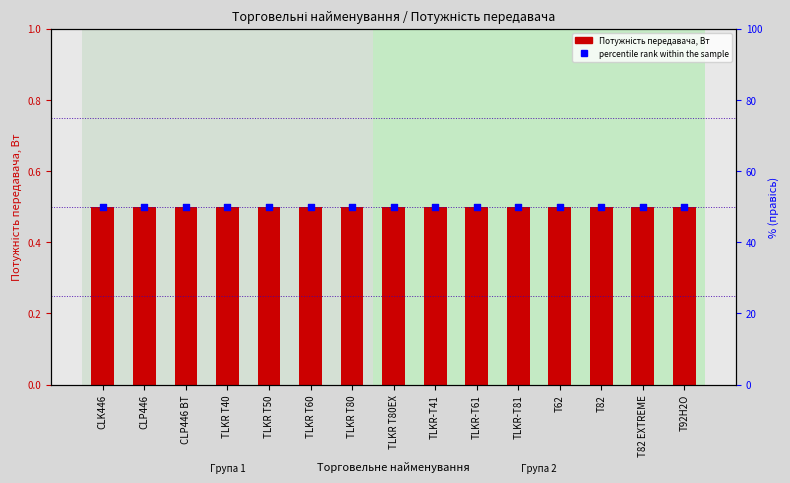

What is the total value across all series at TLKR T50?

50.5